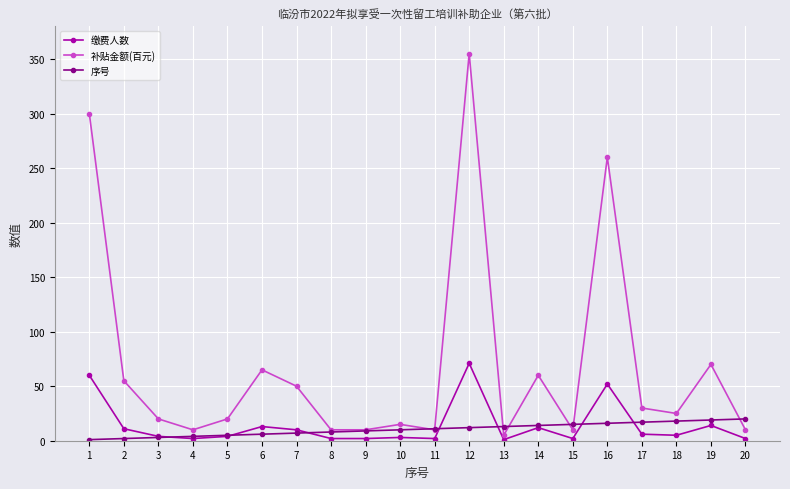

List the series in order of their peak value, highest first.

补贴金额(百元), 缴费人数, 序号